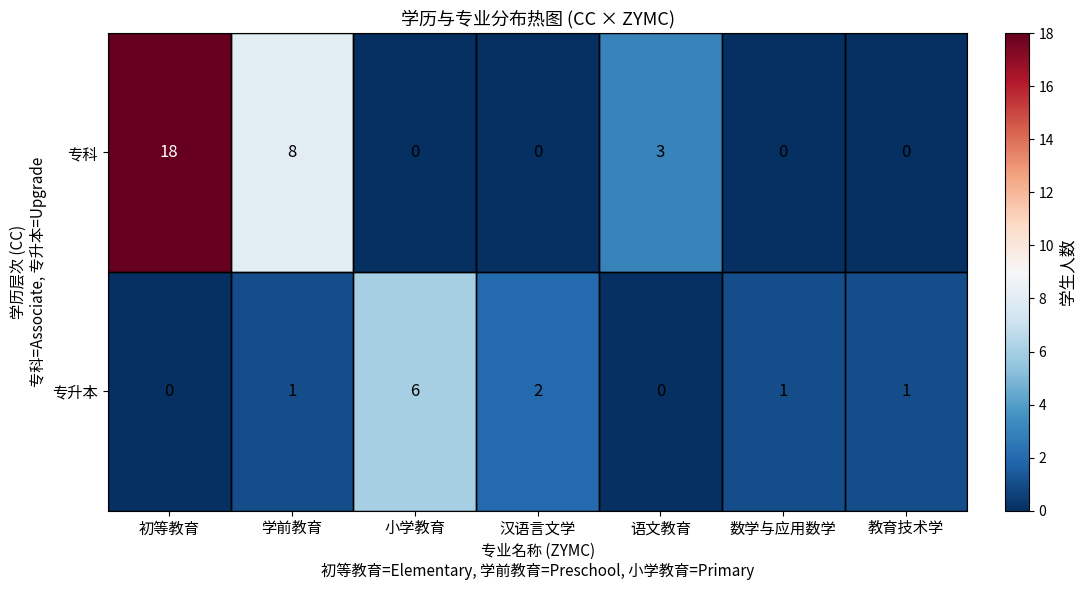

What is the spread (max minus min) of values at 教育技术学?

1